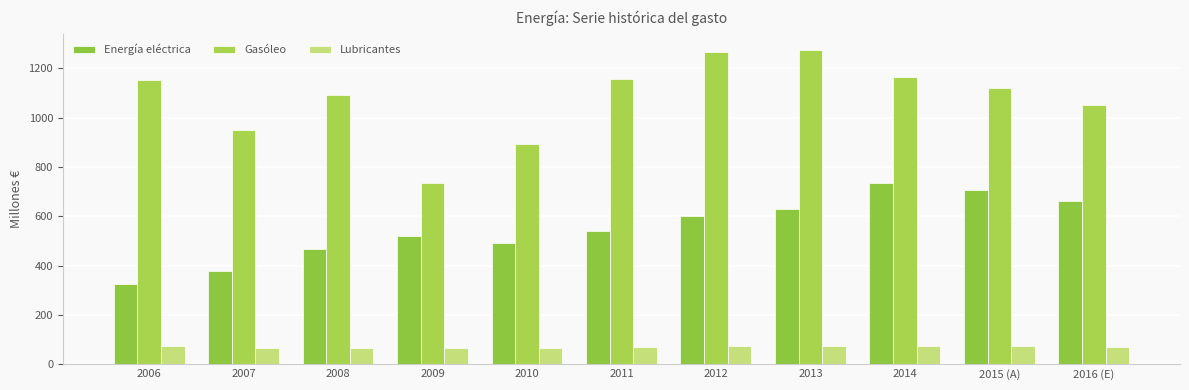

True or false: Lubricantes has a value of 72.8 at 2012.

True